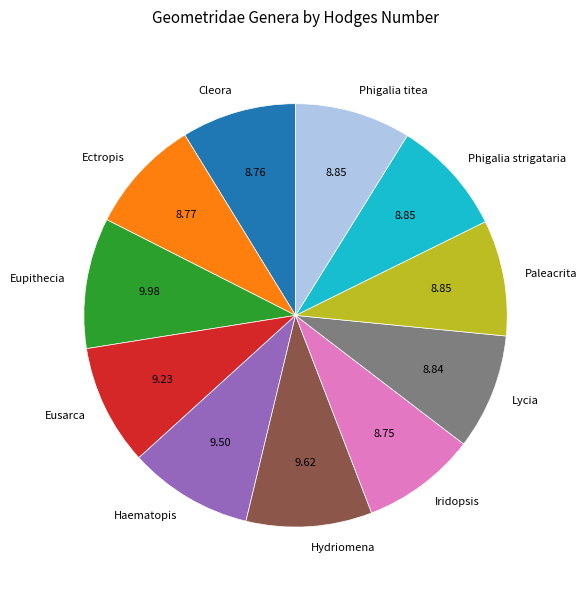

Approximately how many times larger is the value at Hydriomena compared to Eusarca?

1.0